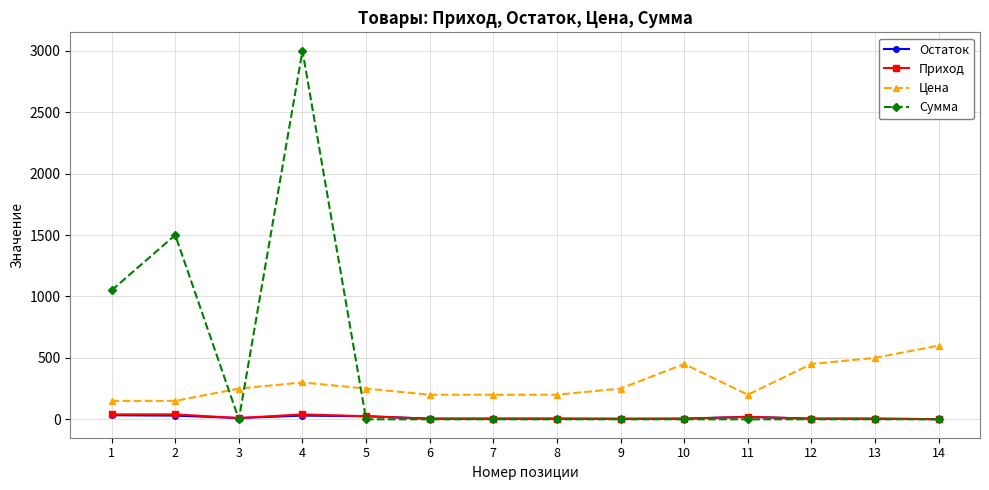

At which category is the sum across all series the highest?

4